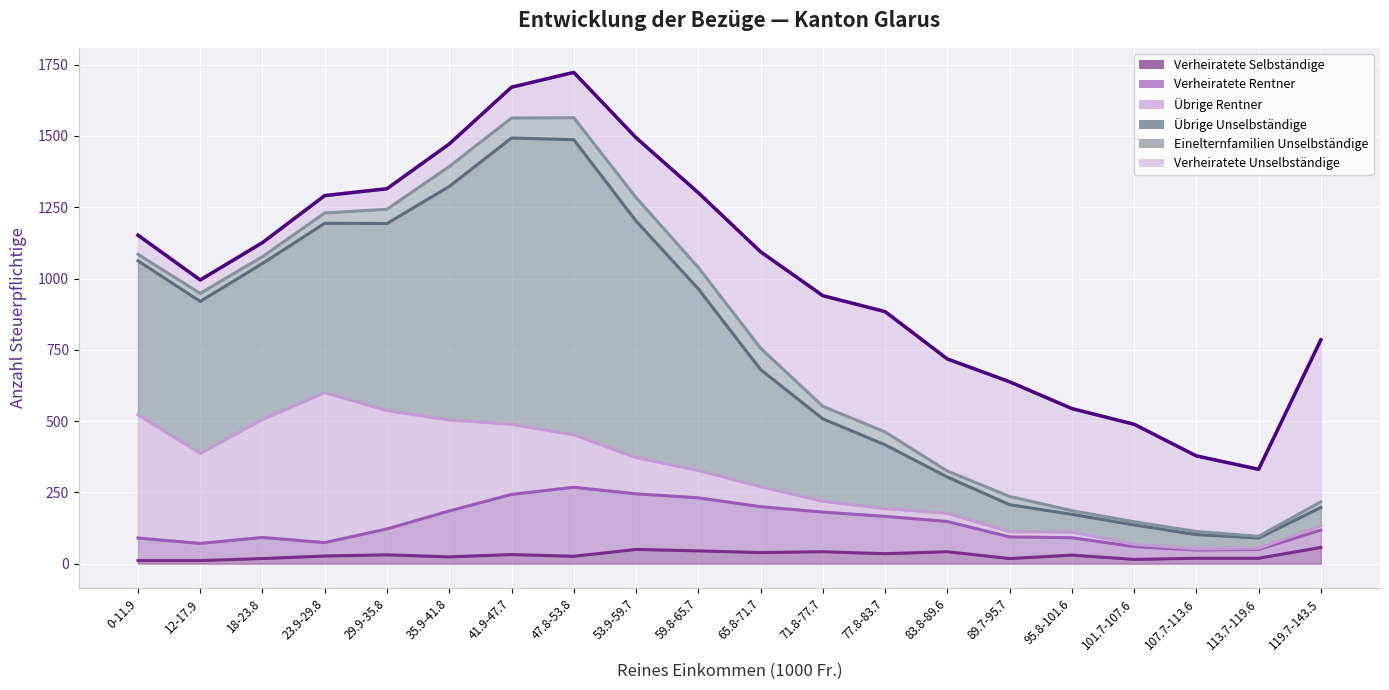

Does the chart display data point markers on the line(s)?

No